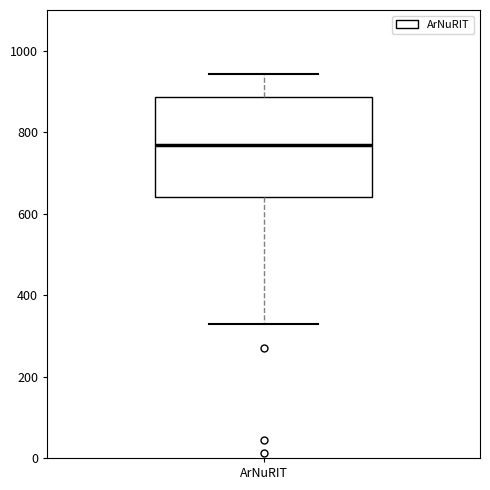

Where is the upper edge of the box for ArNuRIT on the y-axis? The values are not printed on the chart, so give them approximately, as read against the axis.

880